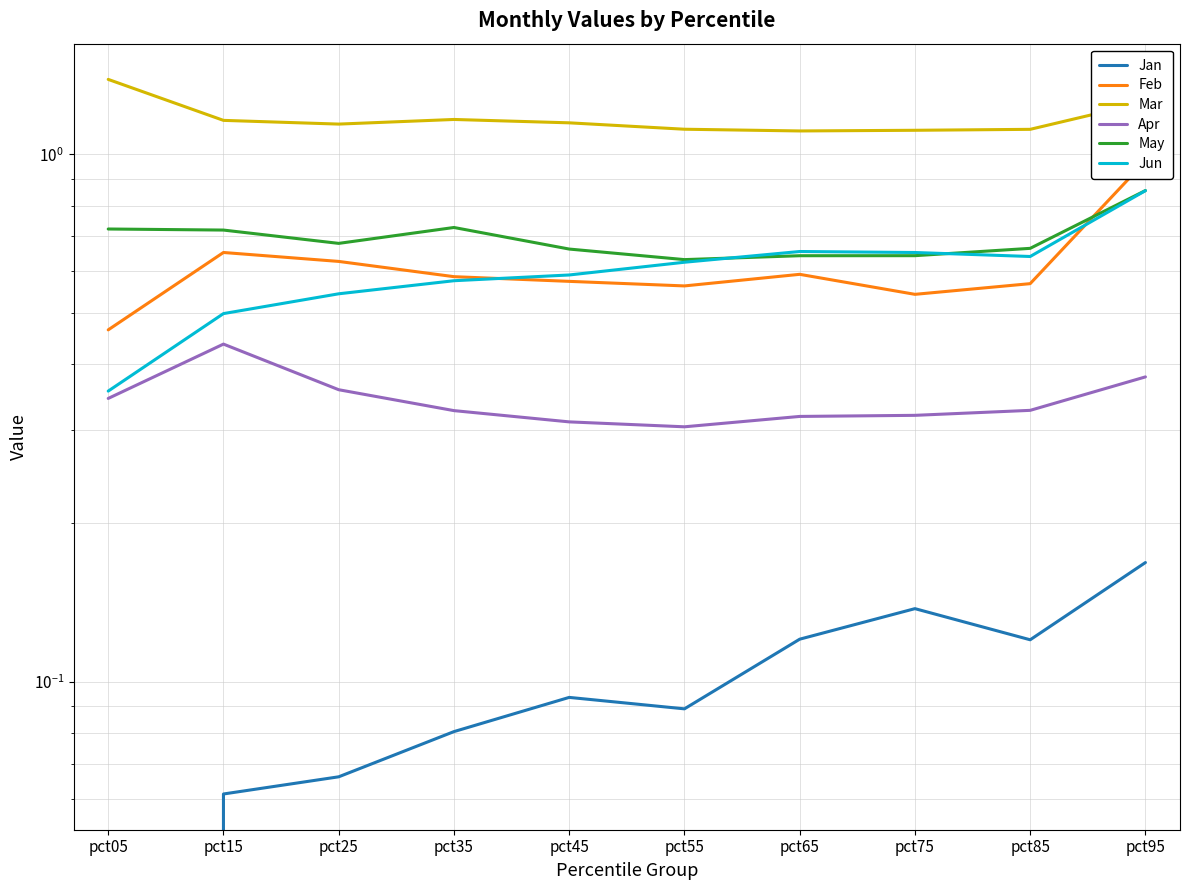

What are all the series names shown in the legend?

Jan, Feb, Mar, Apr, May, Jun